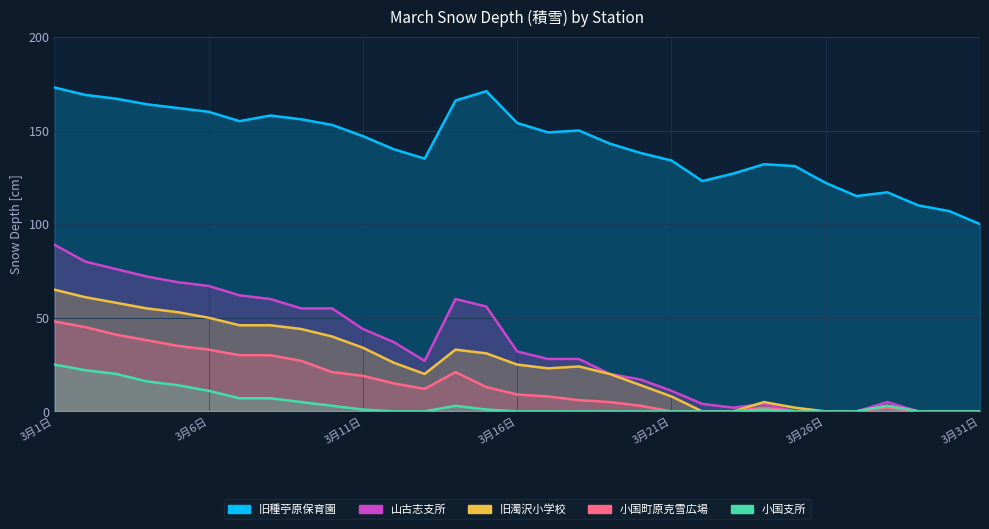

Which has a higher value, 3月8日 or 3月5日?

3月5日